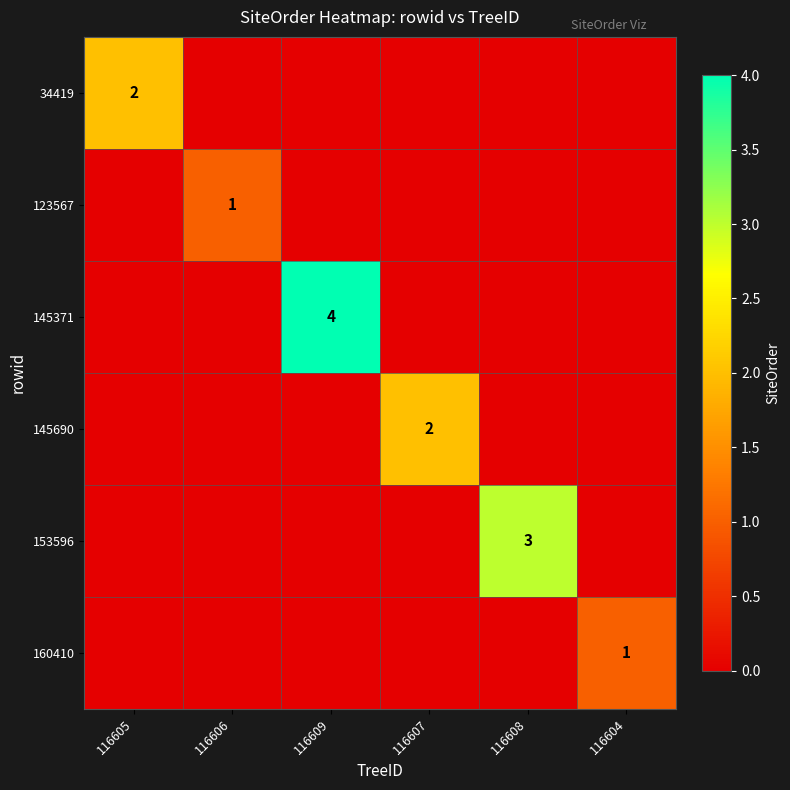

Between 116607 and 116604, which series saw the biggest shift?

145690